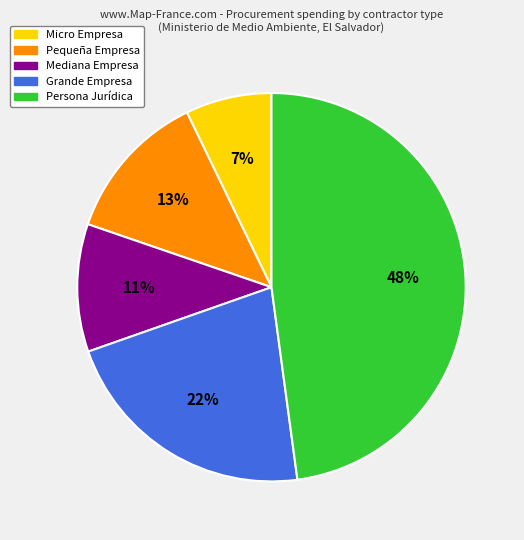

Is there a majority slice in this chart?

No